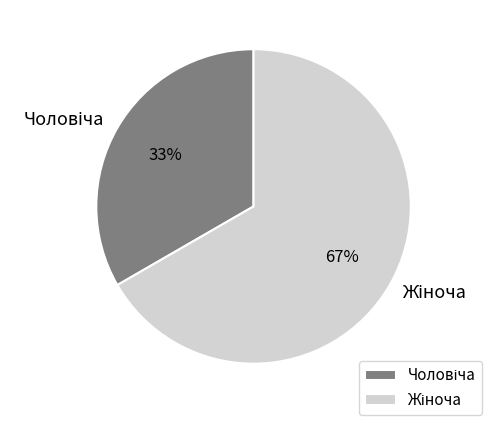

How many segments does this pie chart have?

2